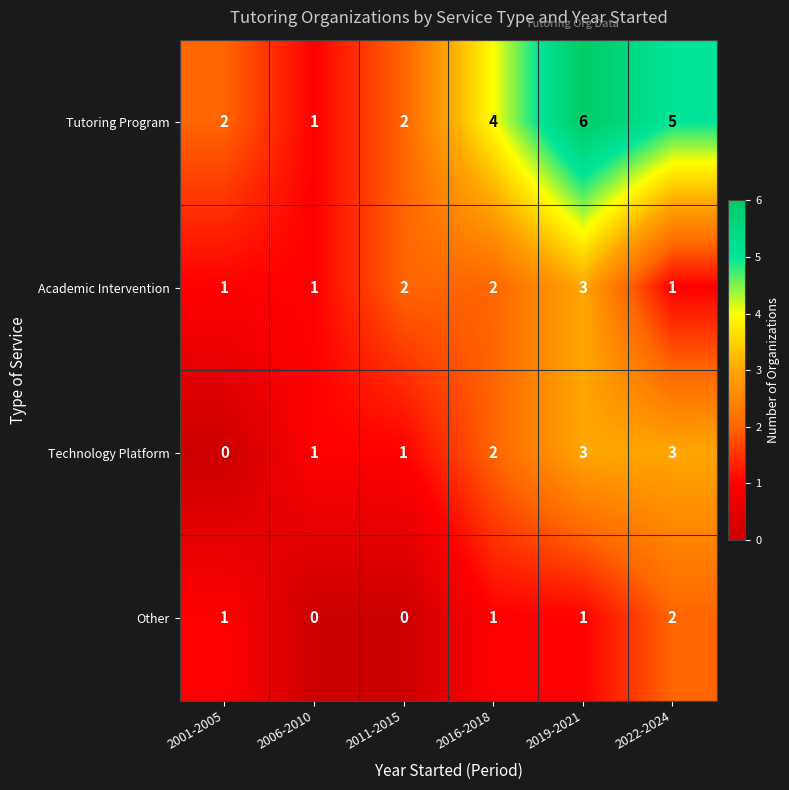

What is the total value across all series at 2016-2018?

9